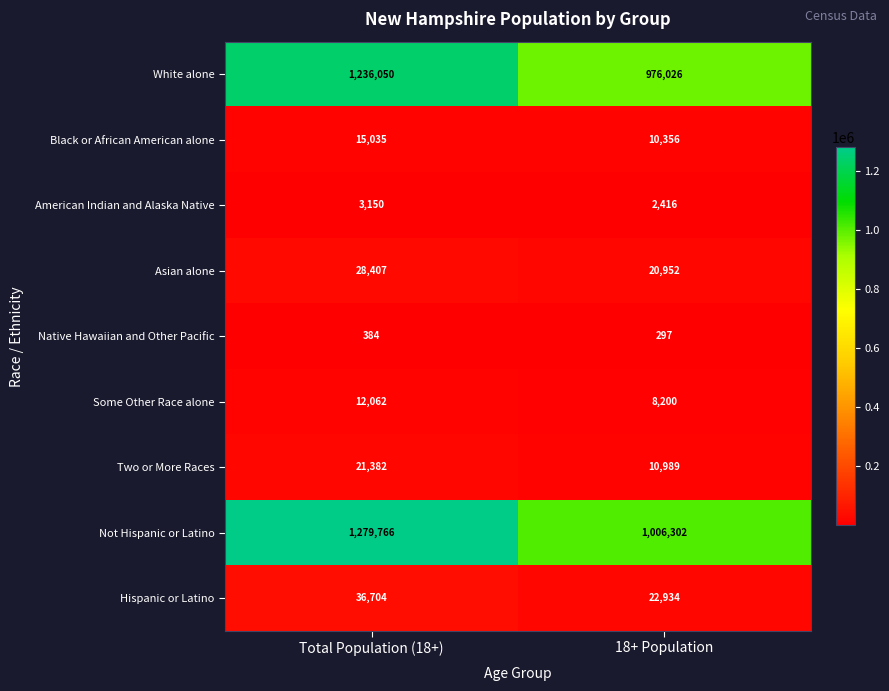

At which label is Native Hawaiian and Other Pacific closest to 340?

18+ Population